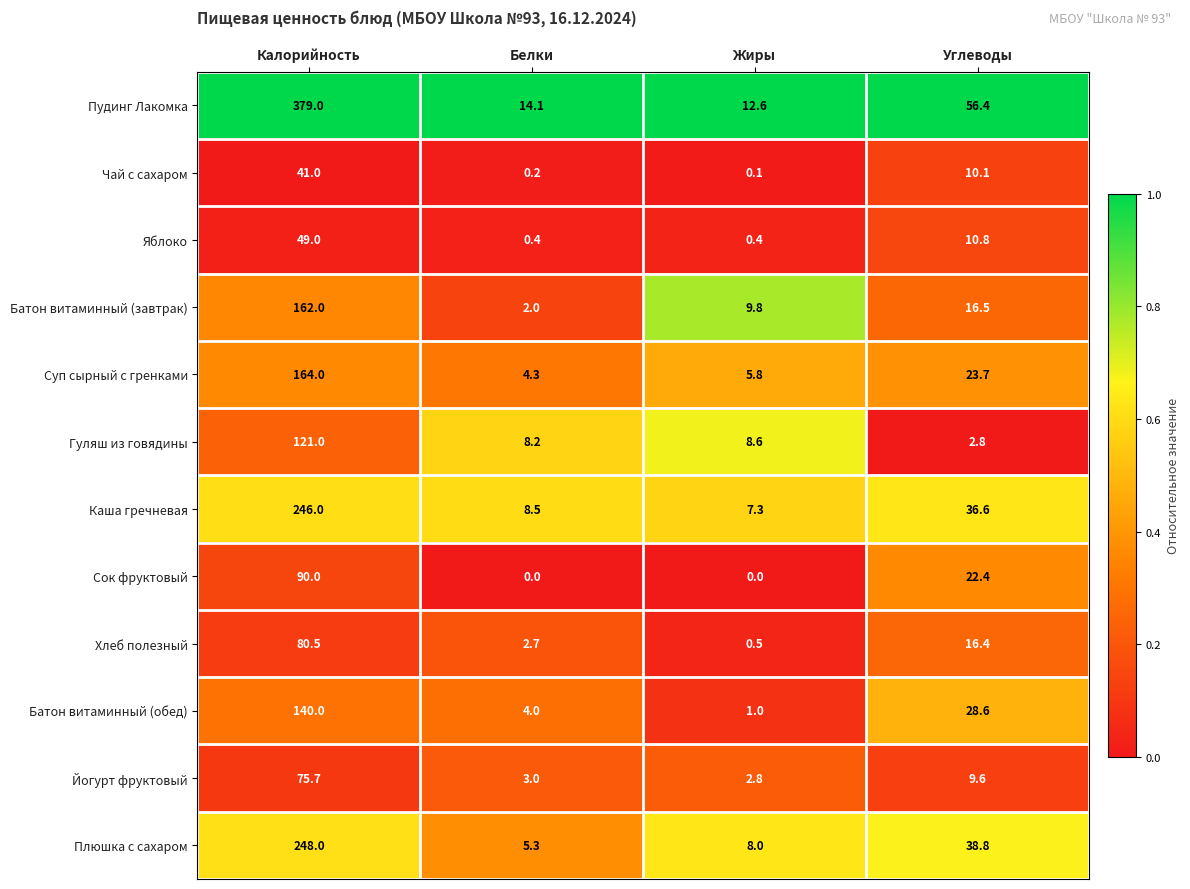

What is the greatest value displayed?

379.0